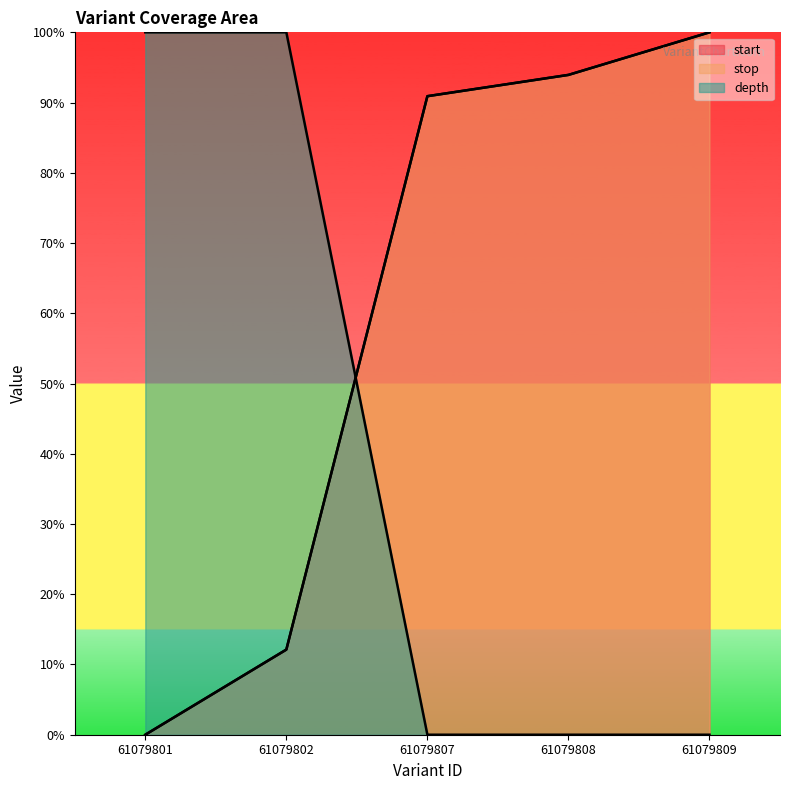

How many categories are shown in the chart?

5